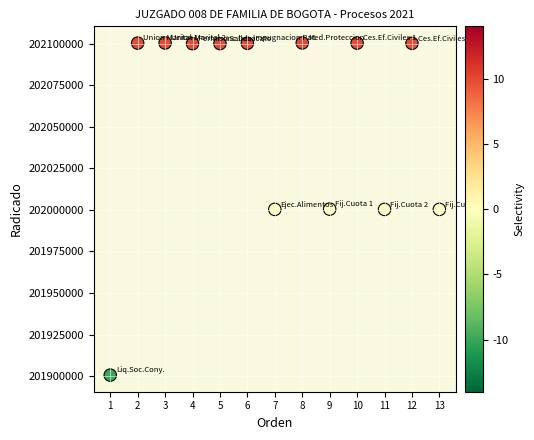

What is the range of Y values (max minus min)?

199849